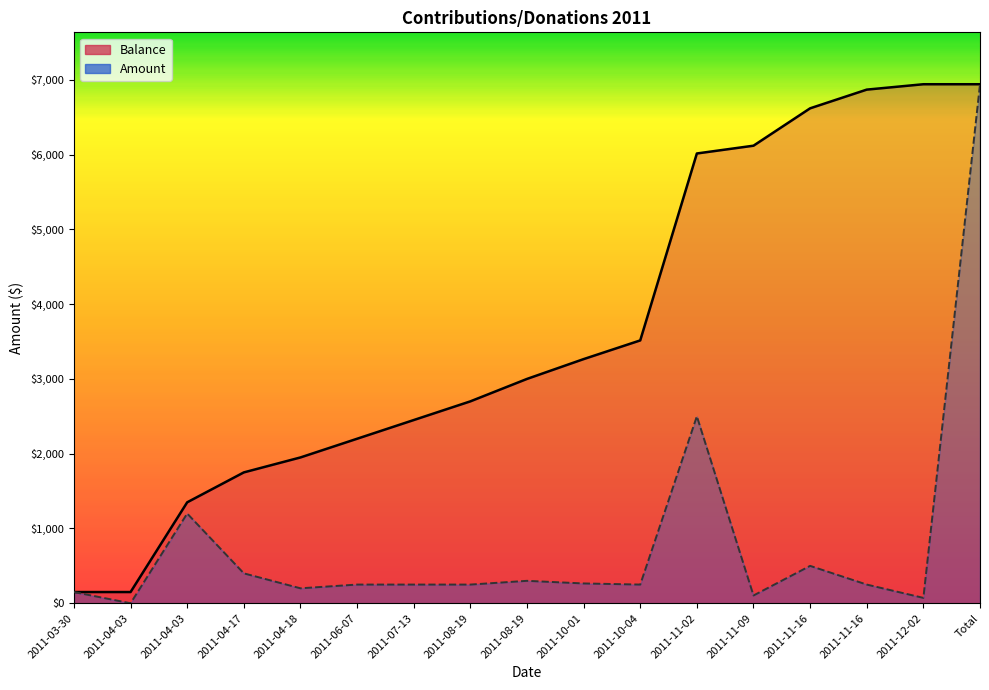

At which label is Amount closest to 3470?

2011-11-02